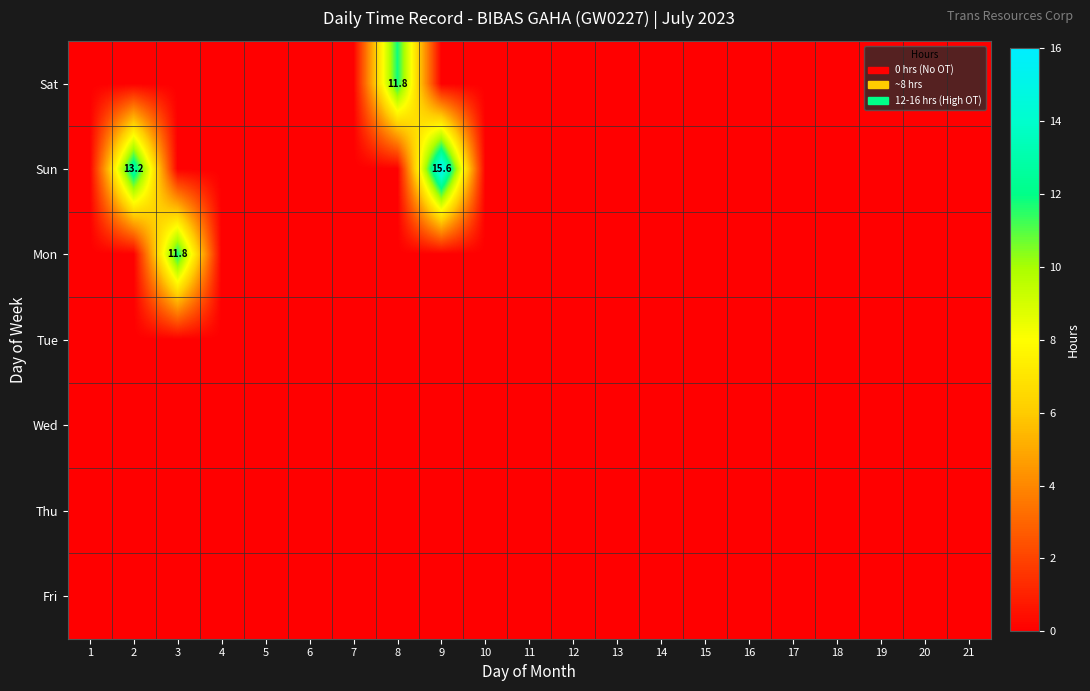

Which label corresponds to the largest value in the chart?

9